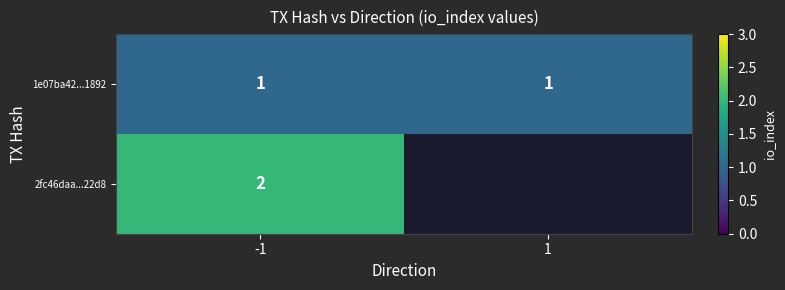

Is it true that 1e07ba42...1892 equals 1 at -1?

True